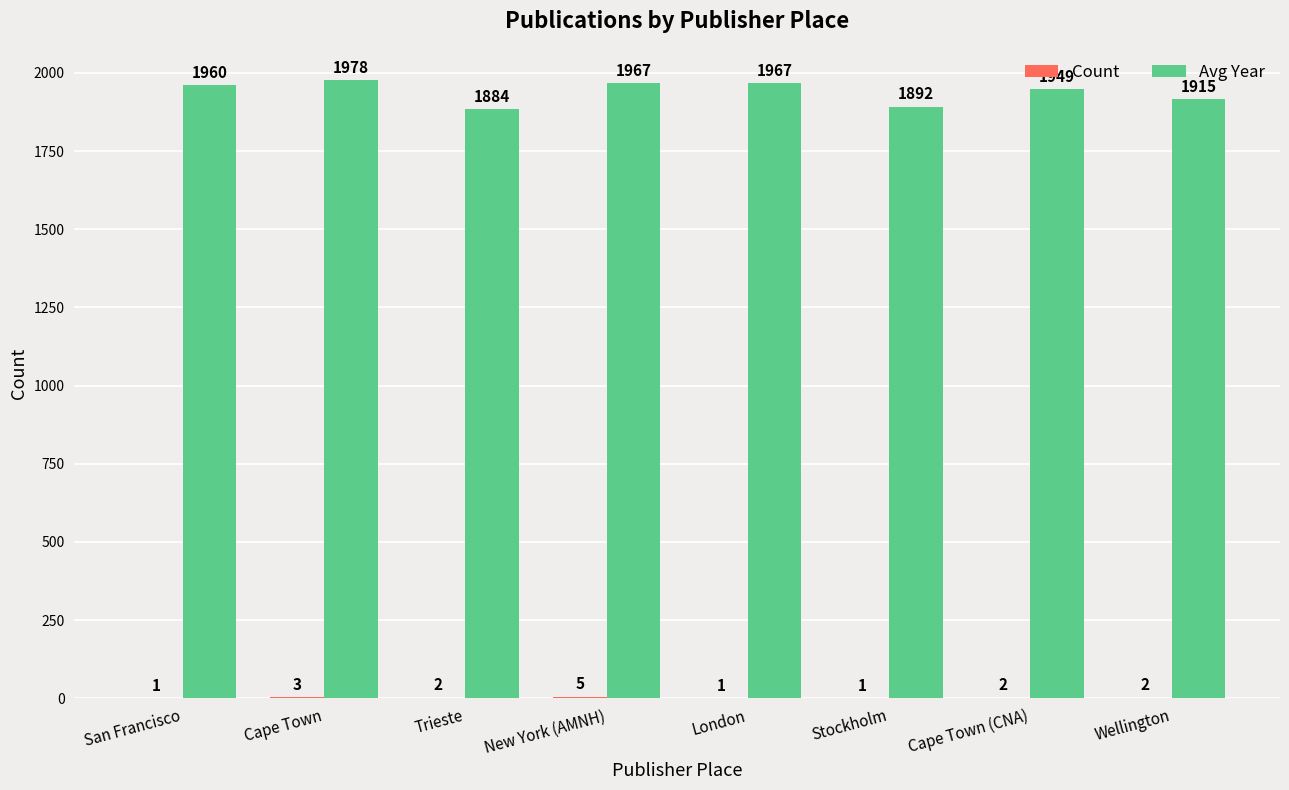

What is the total value across all series at Cape Town (CNA)?

1951